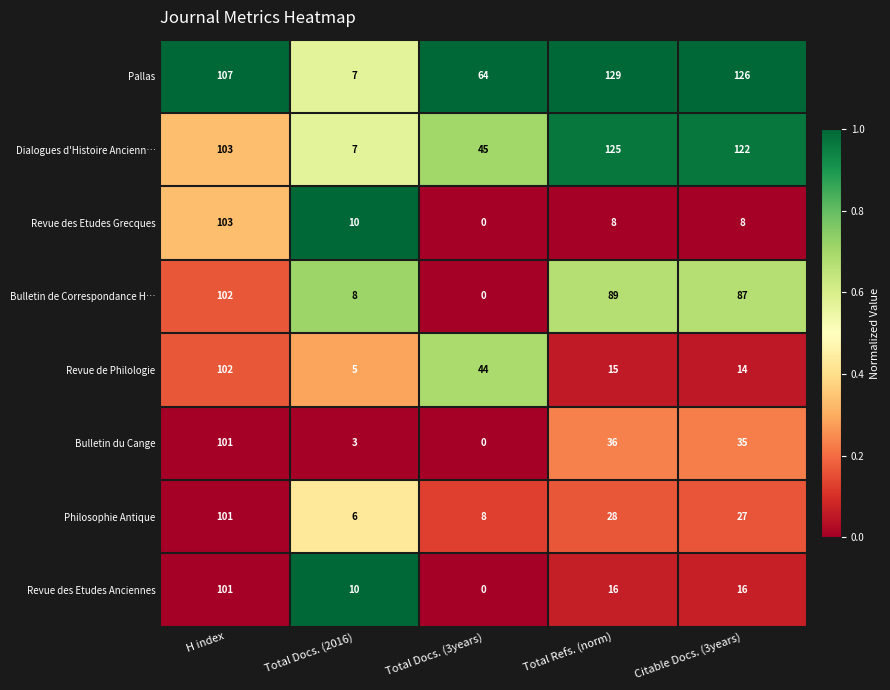

Is the value of Revue des Etudes Grecques at Citable Docs. (3years) greater than the value of Revue des Etudes Anciennes at Total Docs. (2016)?

No